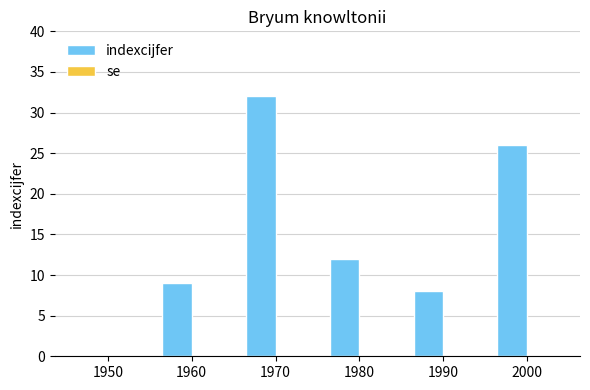

True or false: the data shows 15 at 1960.

False